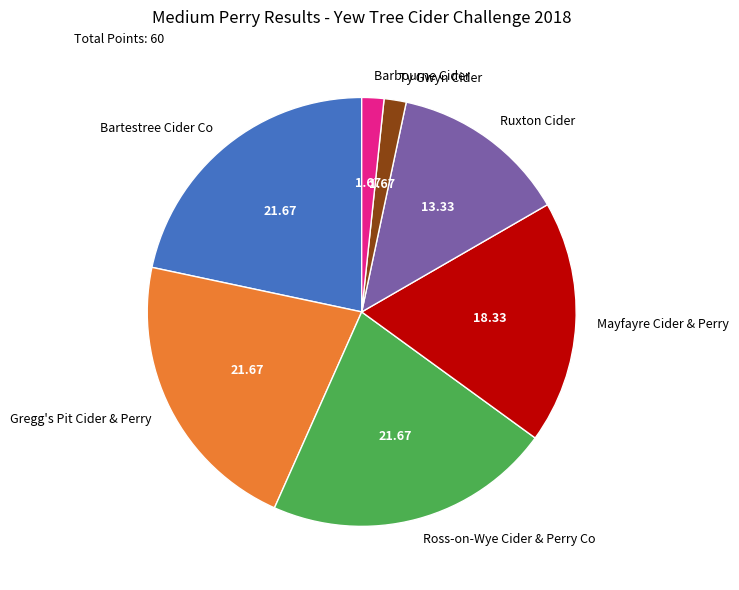

What is the ratio of the value at Ross-on-Wye Cider & Perry Co to the value at Ty Gwyn Cider?

13.0